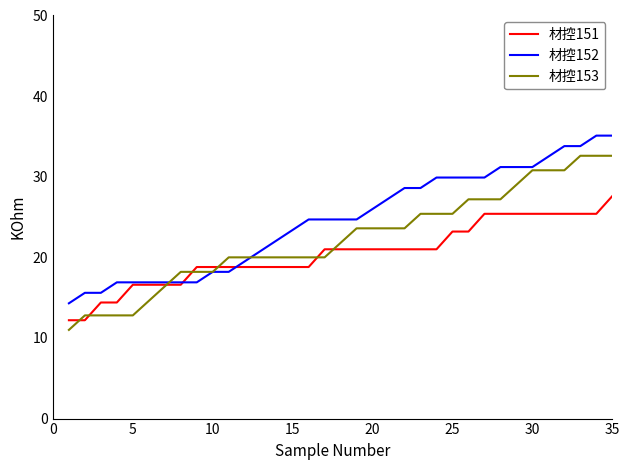

How many distinct data groups are displayed?

3